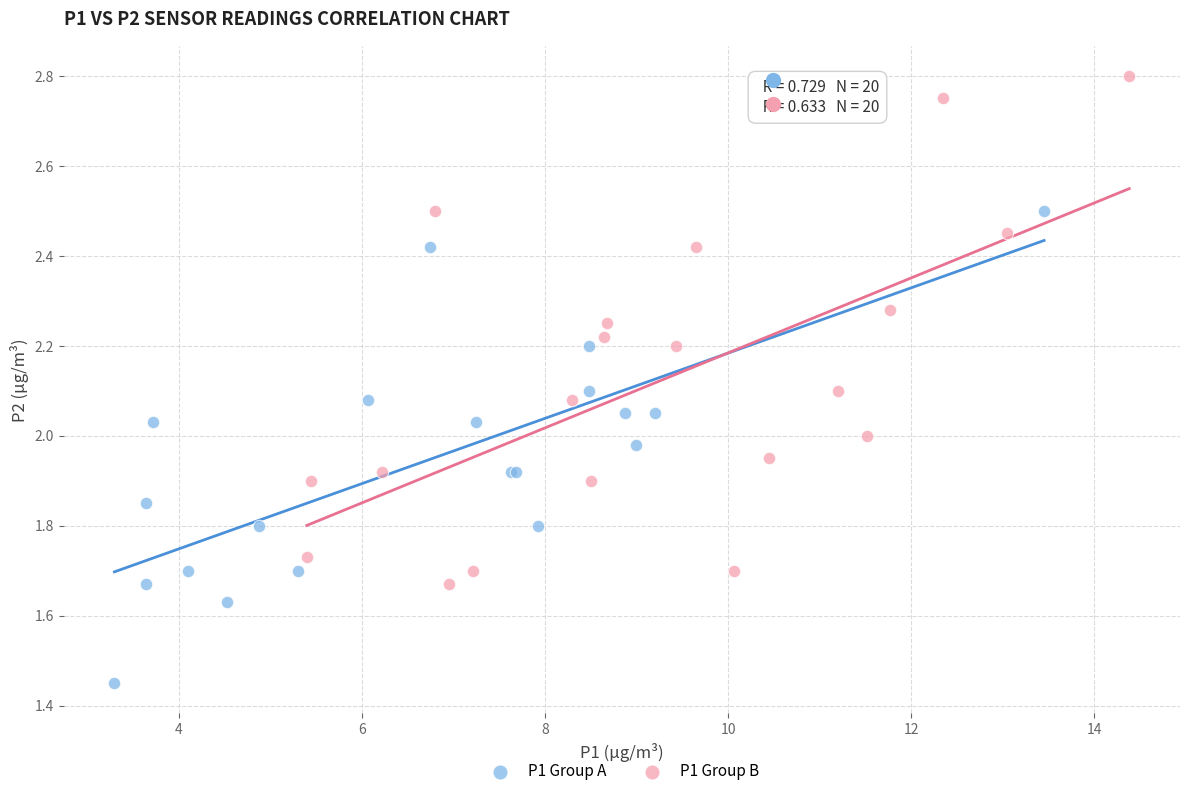

Which series reaches the minimum Y coordinate?

P1 Group A